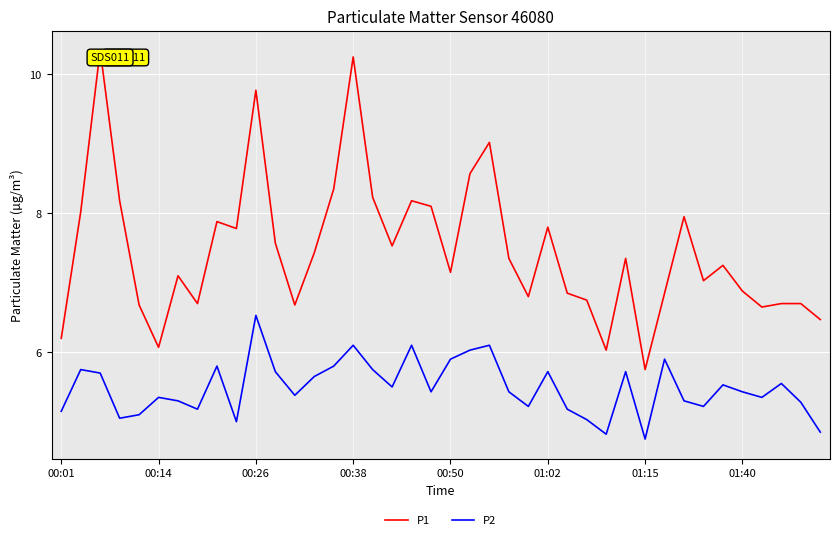

Which series has the widest spread of values?

P1